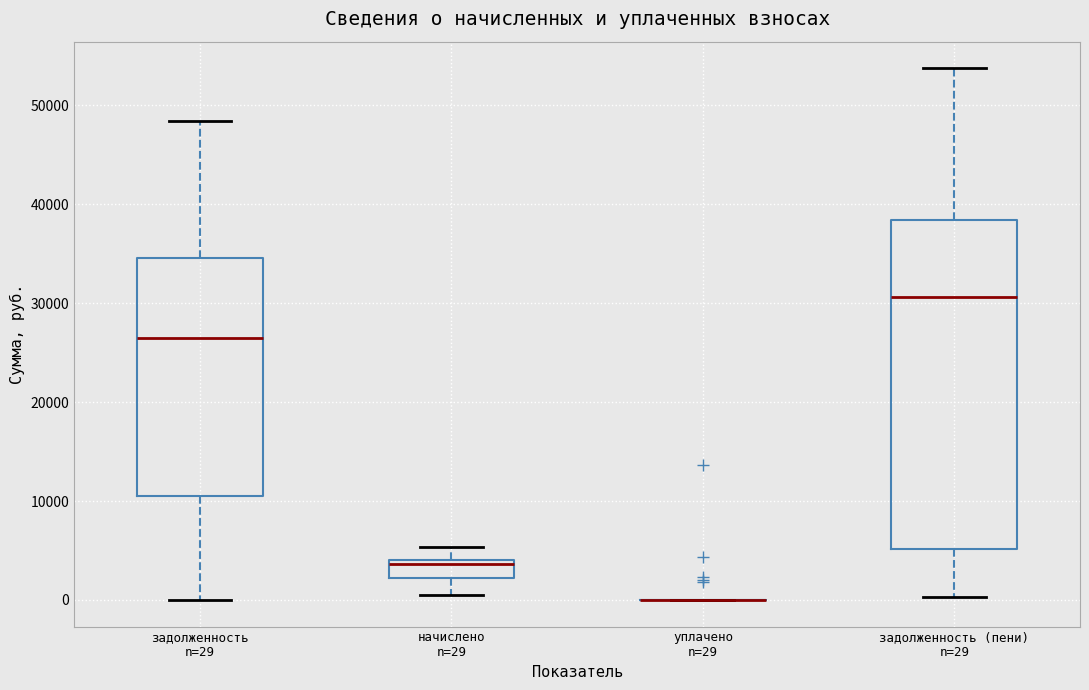

Reading left to right, read every box against the y-axis: the position of its median line, the range the box covers, and the ends of its whiskers. The values are not printed on the chart, so give them approximately, as read against the axis.

задолженность n=29: median 27000, box 11000 to 35000, whiskers 0 to 48000
начислено n=29: median 4000 (just below the box's upper edge), box 2000 to 4000, whiskers 1000 to 5000
уплачено n=29: box collapsed to a line at 0, whiskers 0 to 0
задолженность (пени) n=29: median 31000, box 5000 to 38000, whiskers 0 to 54000